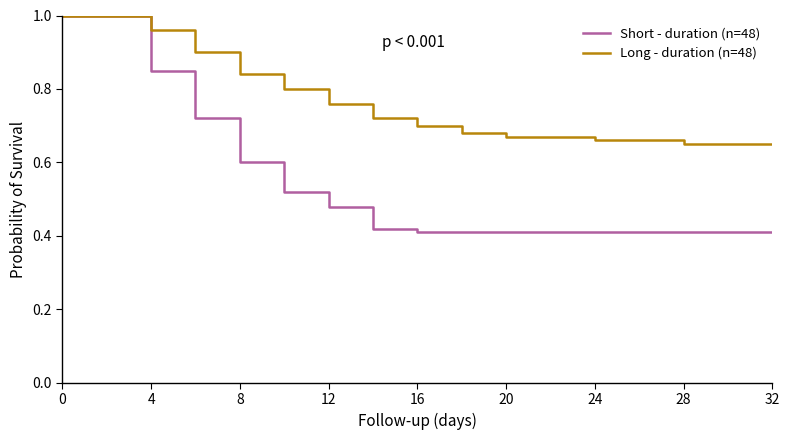

Which series has the largest range (max minus min)?

Short - duration (n=48)